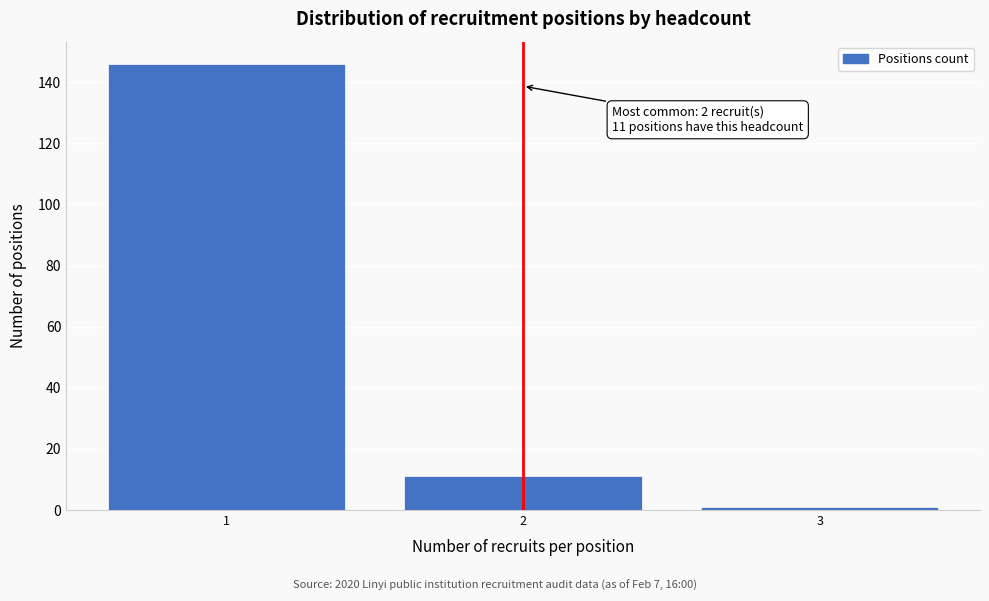

Reading left to right, transcribe all the data shown in this chart.

146	11	1